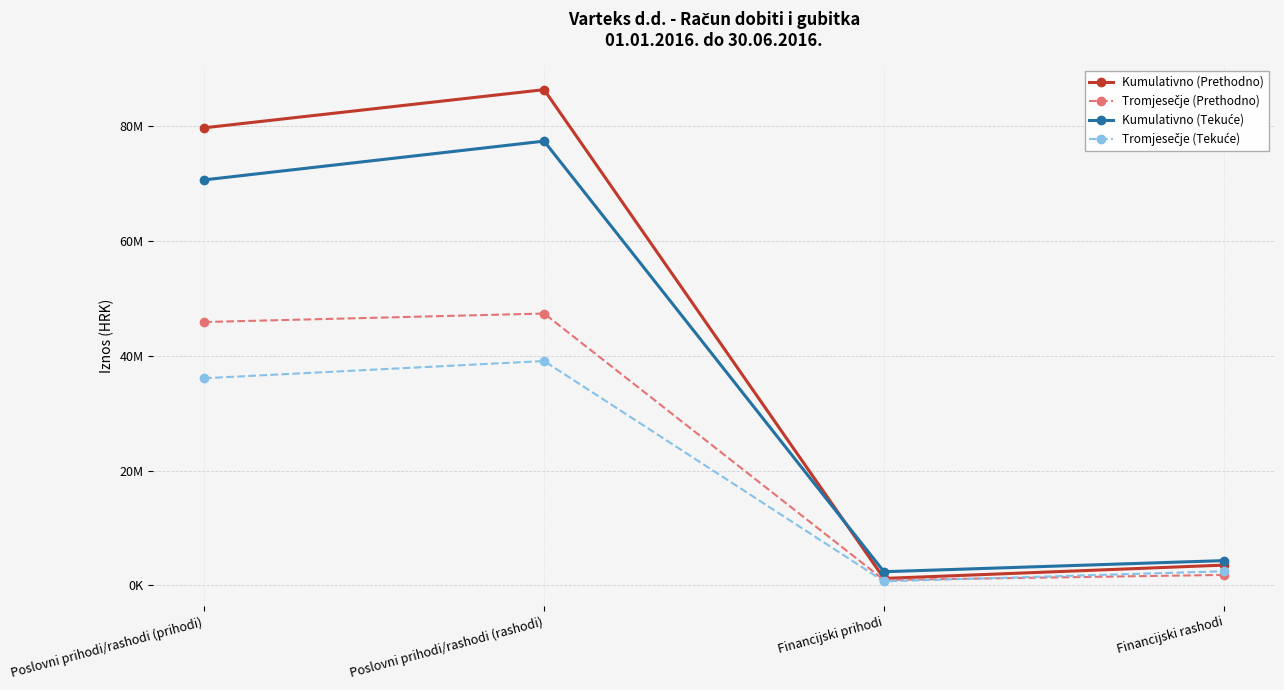

Which category has the lowest value across all series?

Financijski prihodi